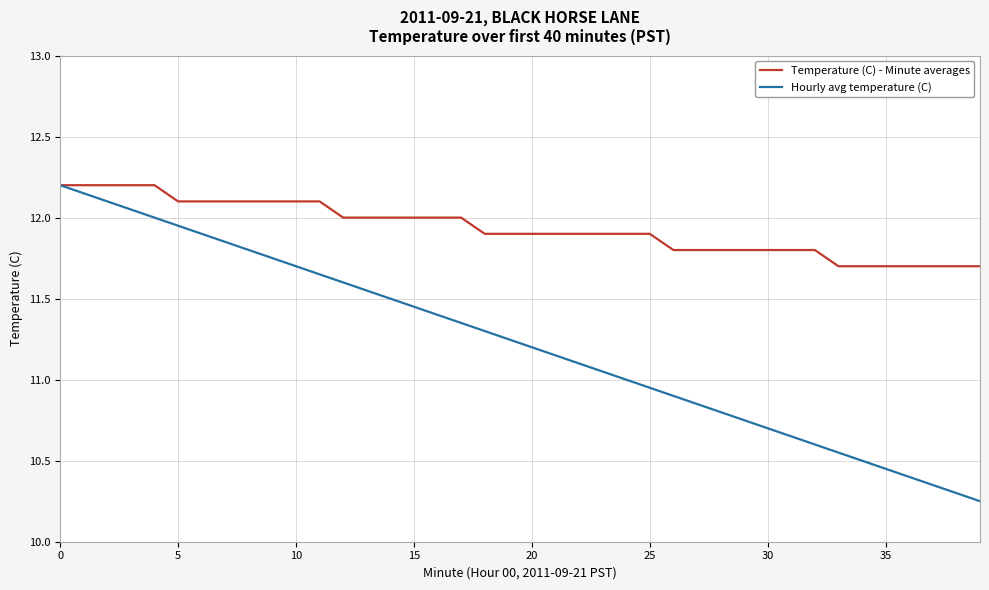

Rank the series by their average value, from highest to lowest.

Temperature (C) - Minute averages, Hourly avg temperature (C)